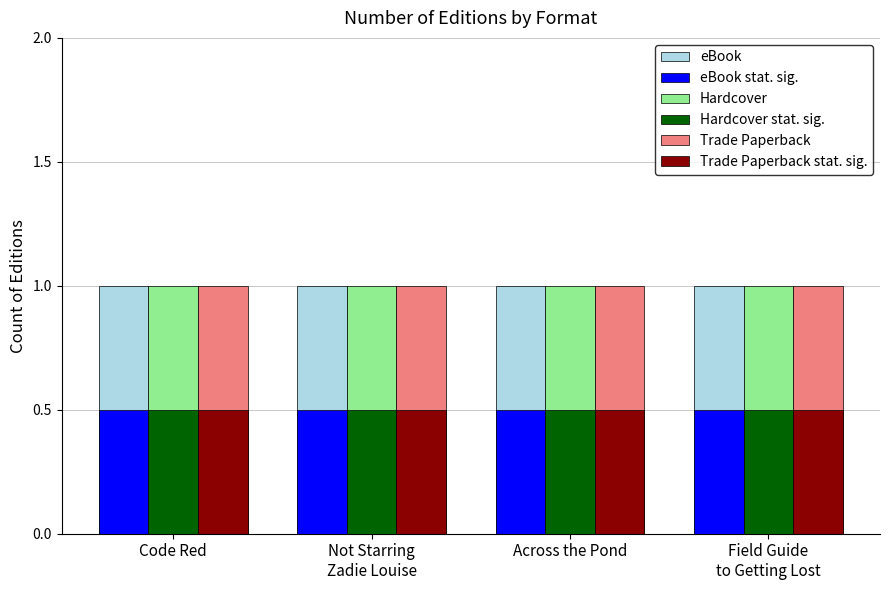

What is the highest value of the eBook stat. sig. series?

0.5